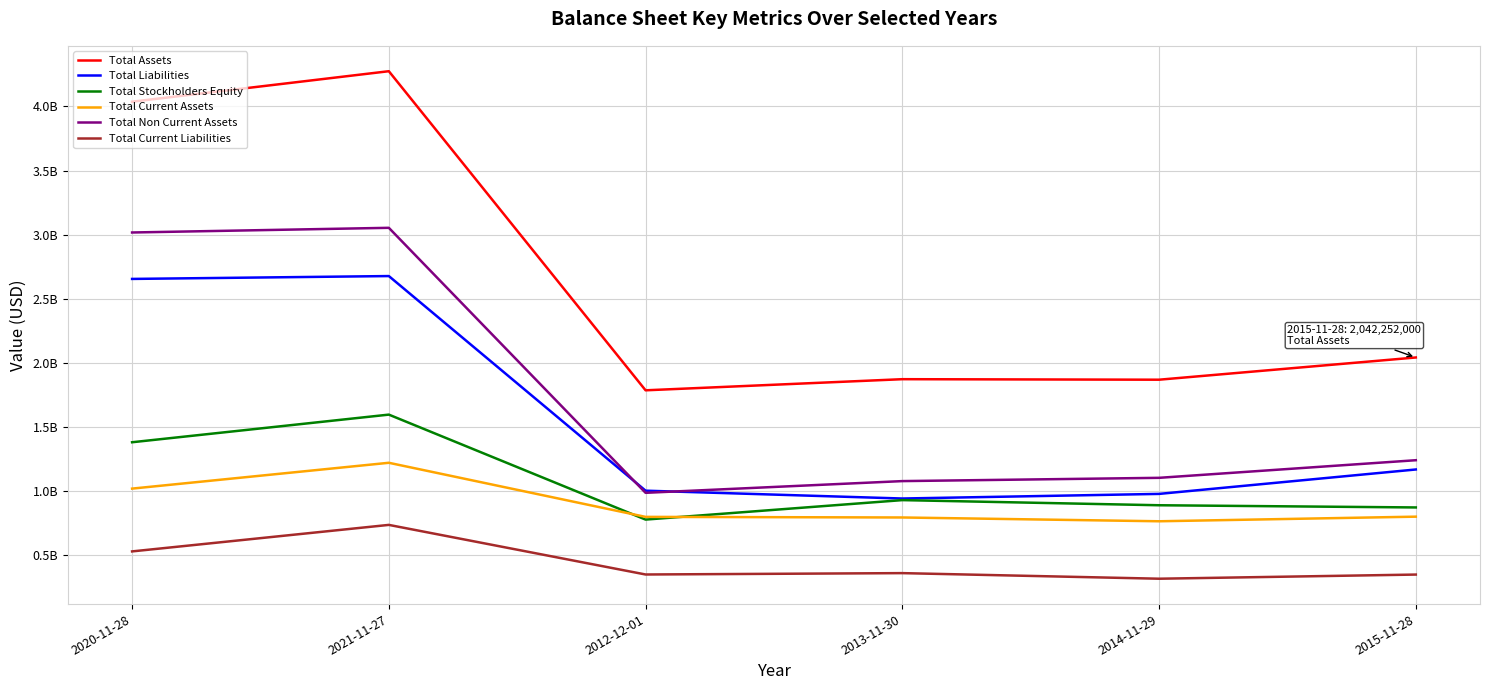

Reading right to left, extract all data points from this chart.

Total Assets: 2042252000	1869006000	1873028000	1786320000	4274530000	4036704000
Total Liabilities: 1168926000	978556000	942567000	1003641000	2677170000	2654842000
Total Stockholders Equity: 872920000	890047000	930065000	778273000	1596769000	1381321000
Total Current Assets: 801051000	765136000	794694000	799344000	1221170000	1019776000
Total Non Current Assets: 1241201000	1103870000	1078334000	986976000	3053360000	3016928000
Total Current Liabilities: 349525000	317199000	360778000	350119000	736850000	530132000